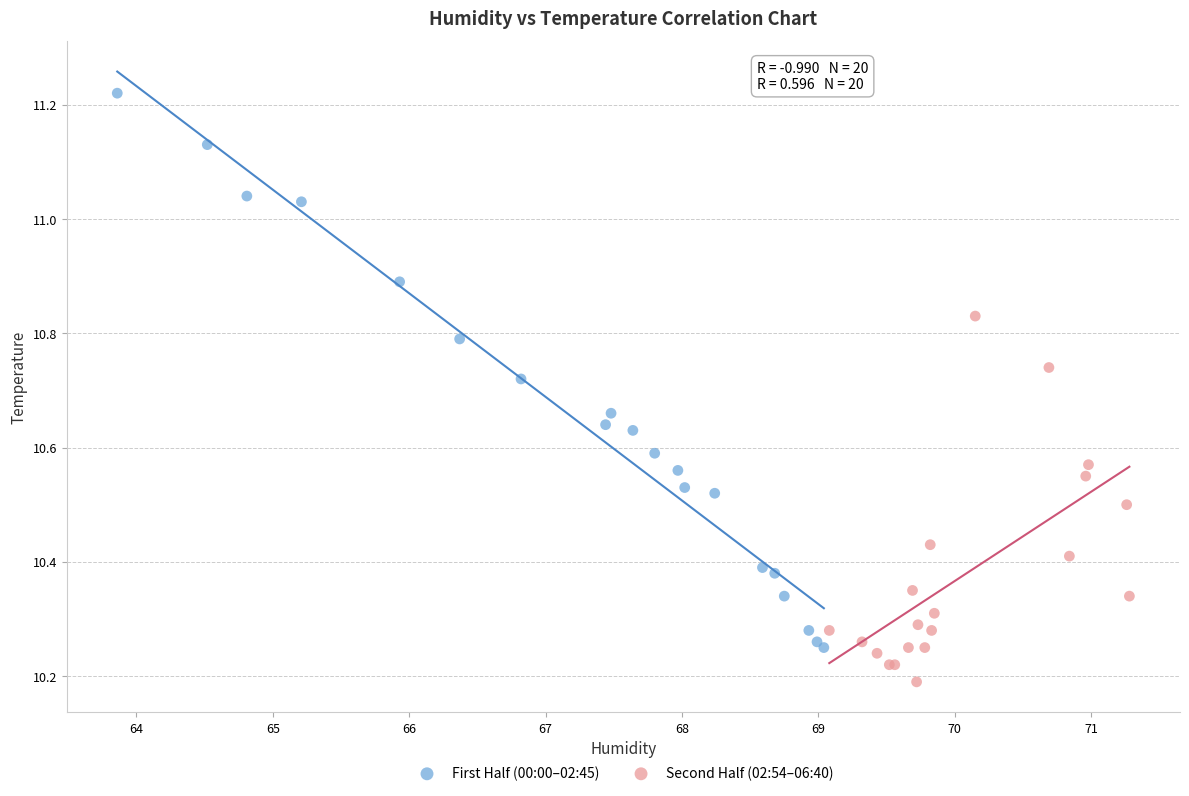

Which series contains the highest Y value?

First Half (00:00–02:45)